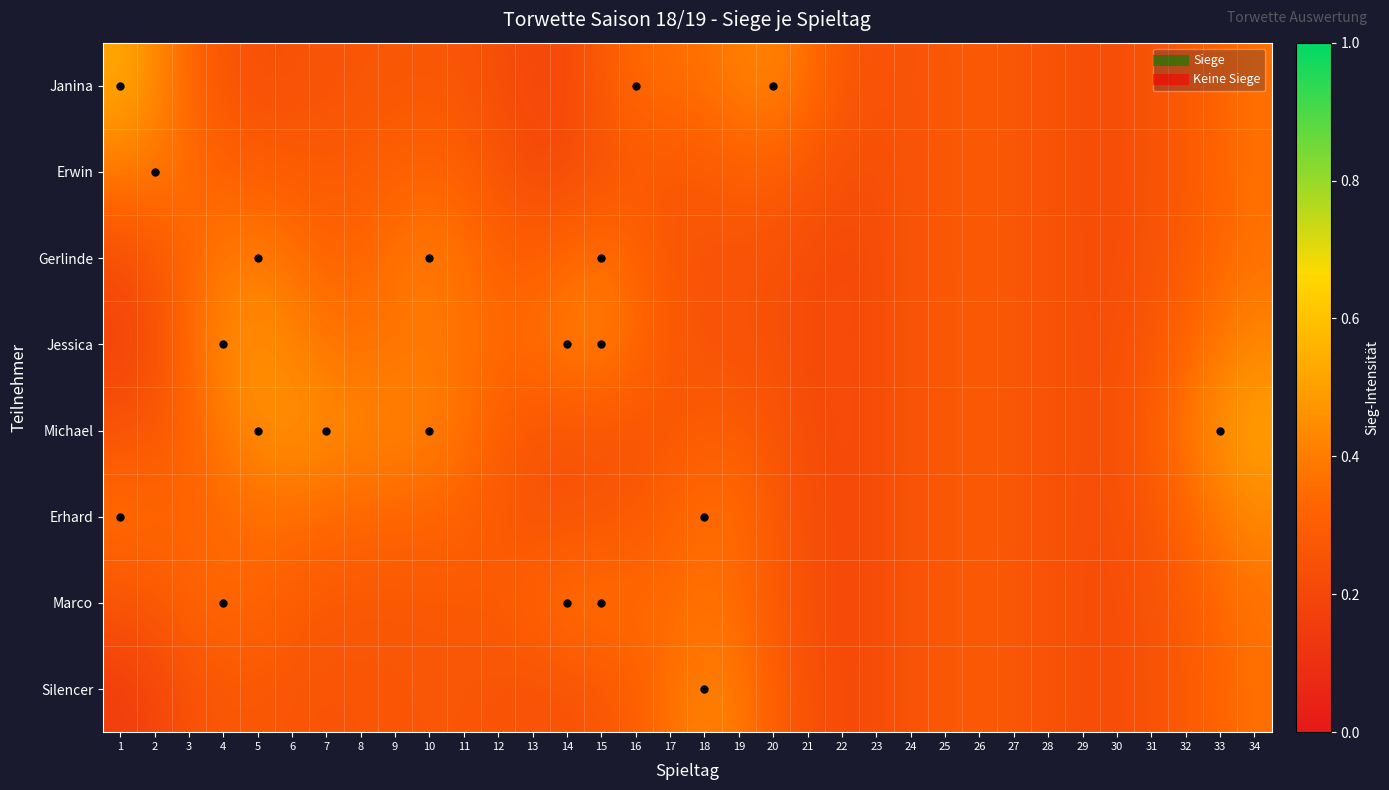

Which series has the widest spread of values?

Janina